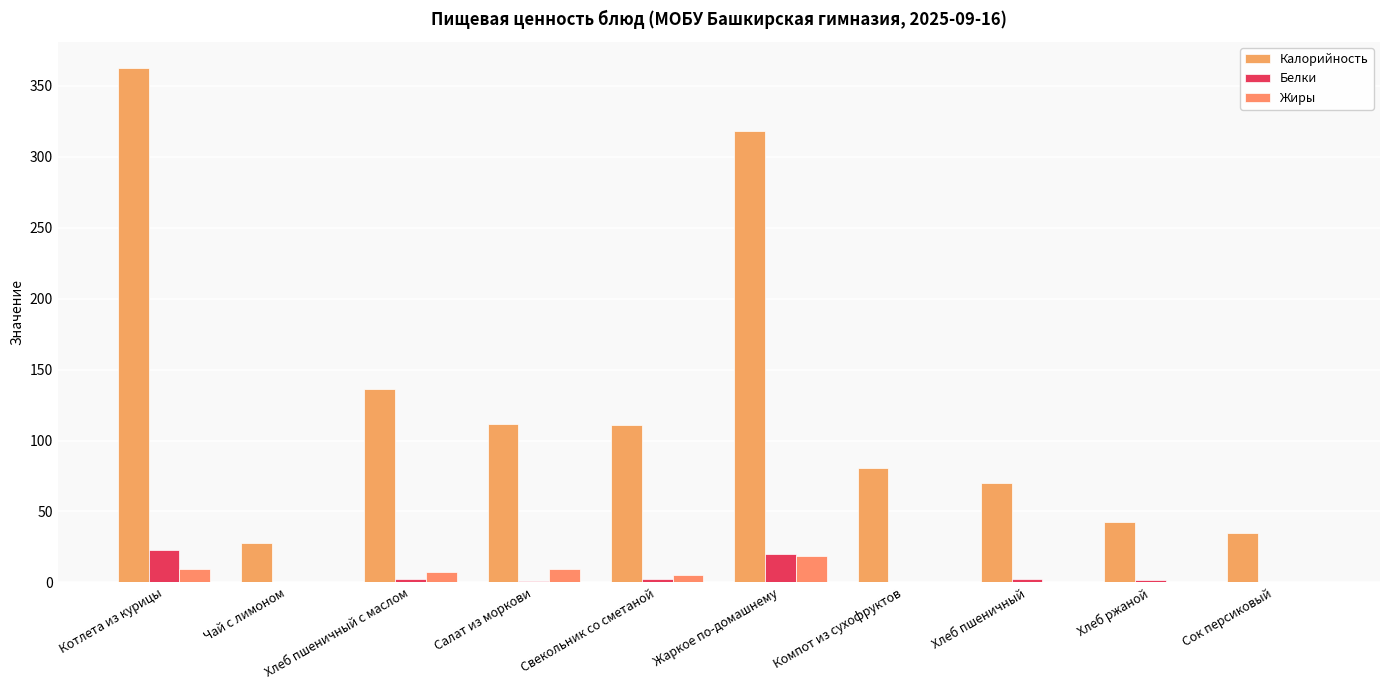

What is the difference between the highest and lowest values at Жаркое по-домашнему?

299.3